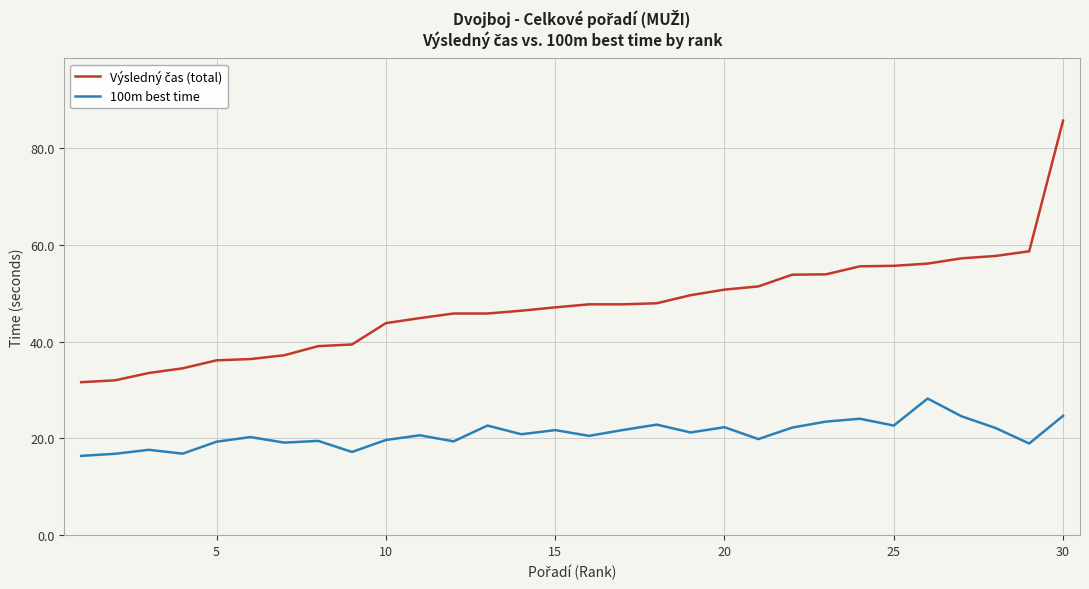

What is the maximum value shown in the chart?

85.7